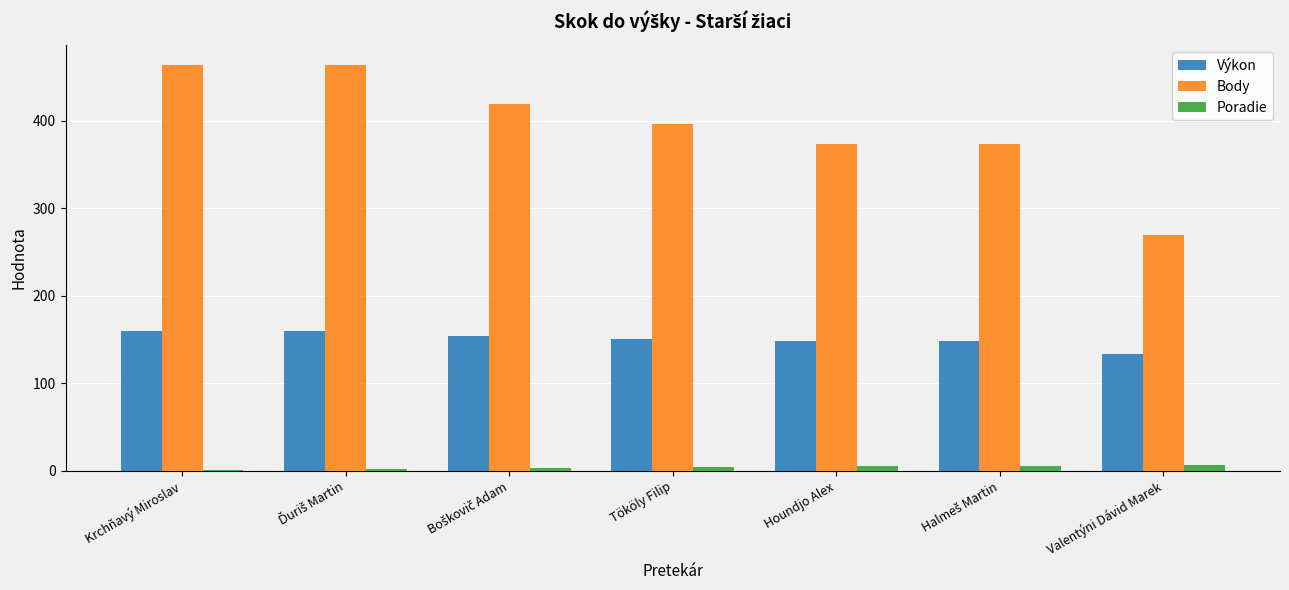

What is the sum of all Výkon values?

1054